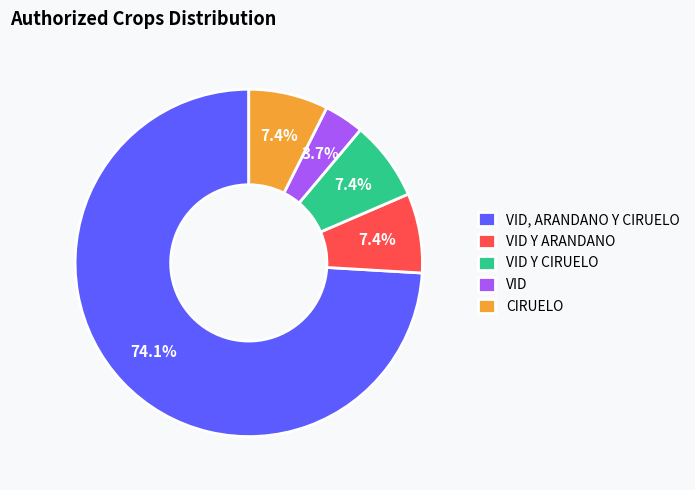

Is it true that VID Y CIRUELO is 12% of the pie?

False